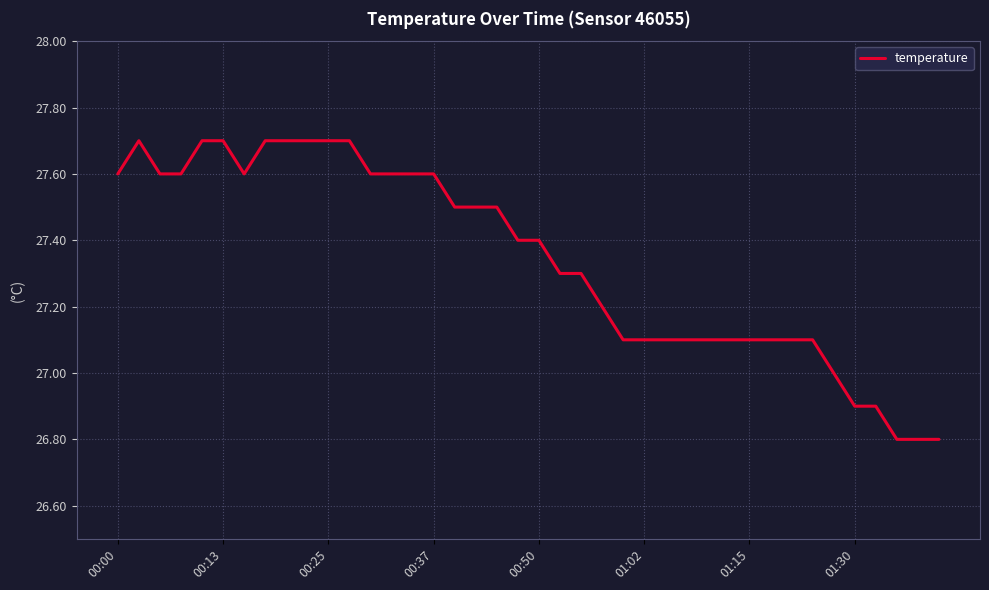

What is the minimum value shown in the chart?

26.8